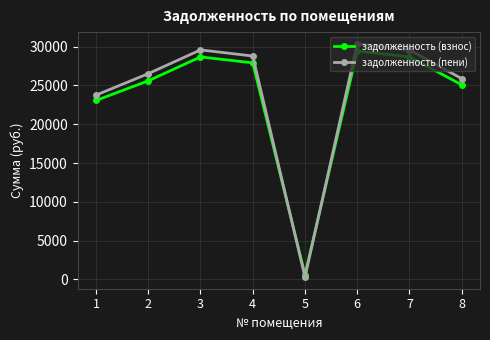

Which series has the largest total across all categories?

задолженность (пени)